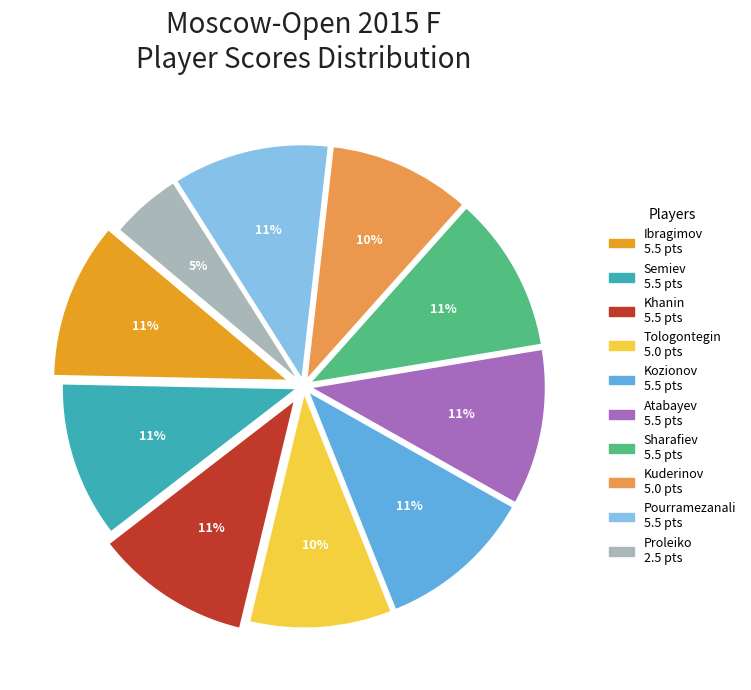

Does any single category account for the majority?

No